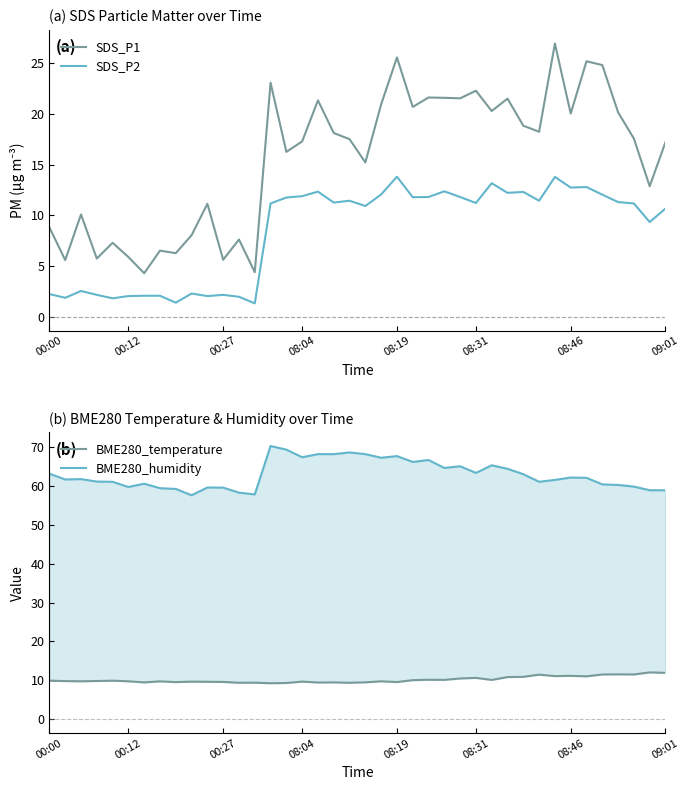

What are all the series names shown in the legend?

SDS_P1, SDS_P2, BME280_temperature, BME280_humidity